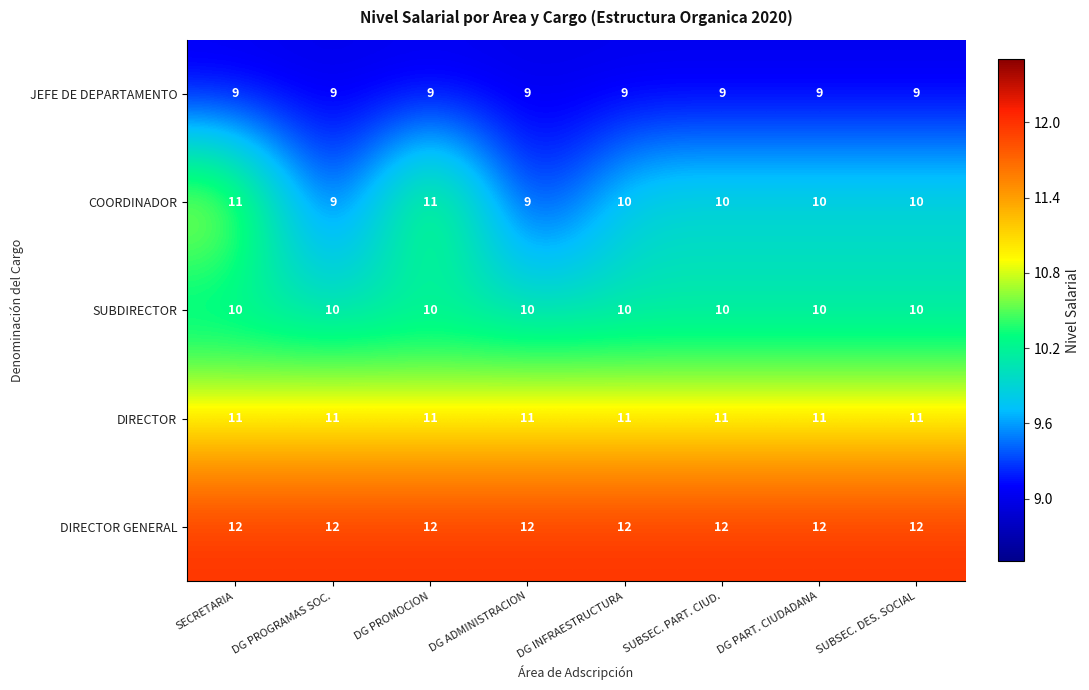

What is the average value of the JEFE DE DEPARTAMENTO series?

9